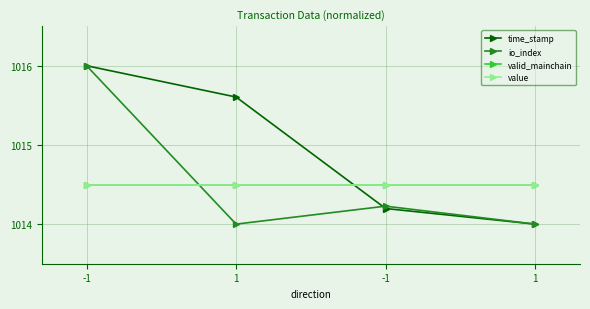

Where do value and io_index first cross each other?

-1 and 1